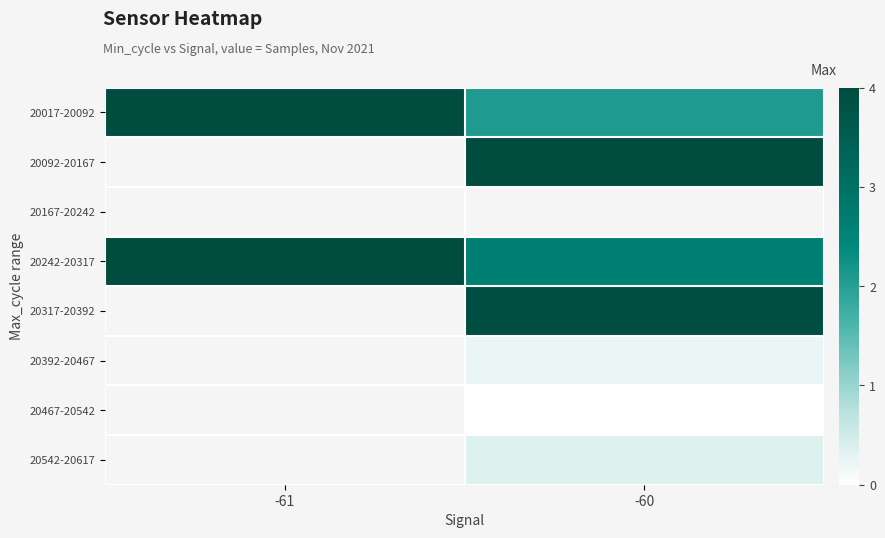

Is the value of 20392-20467 at -61 greater than the value of 20242-20317 at -61?

No